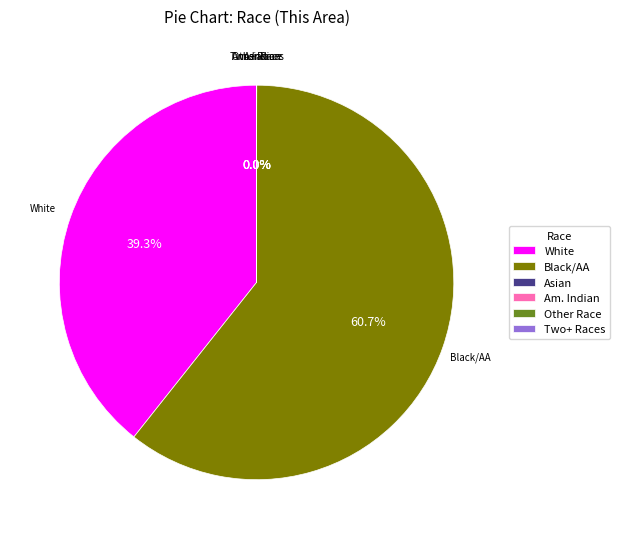

Is there any slice that represents more than half of the pie?

Yes